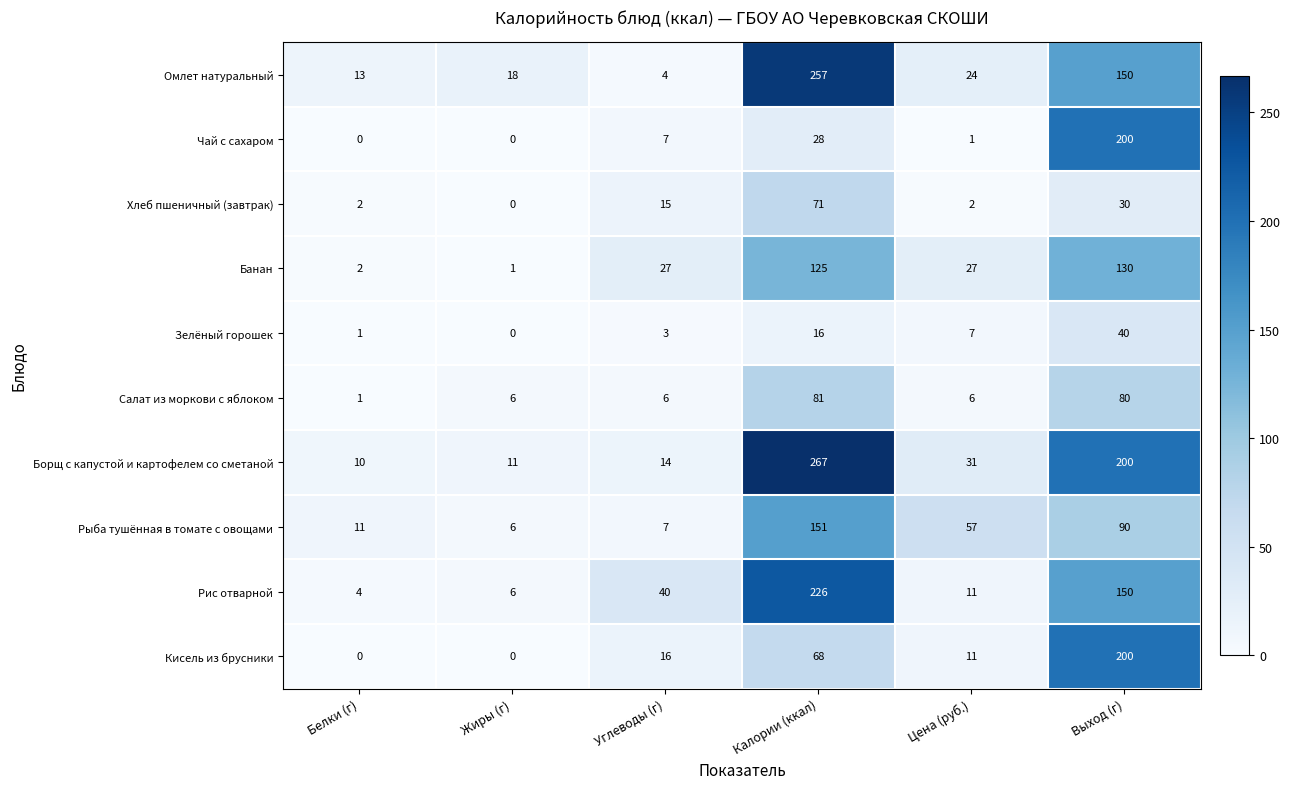

Which series has the largest range (max minus min)?

Борщ с капустой и картофелем со сметаной